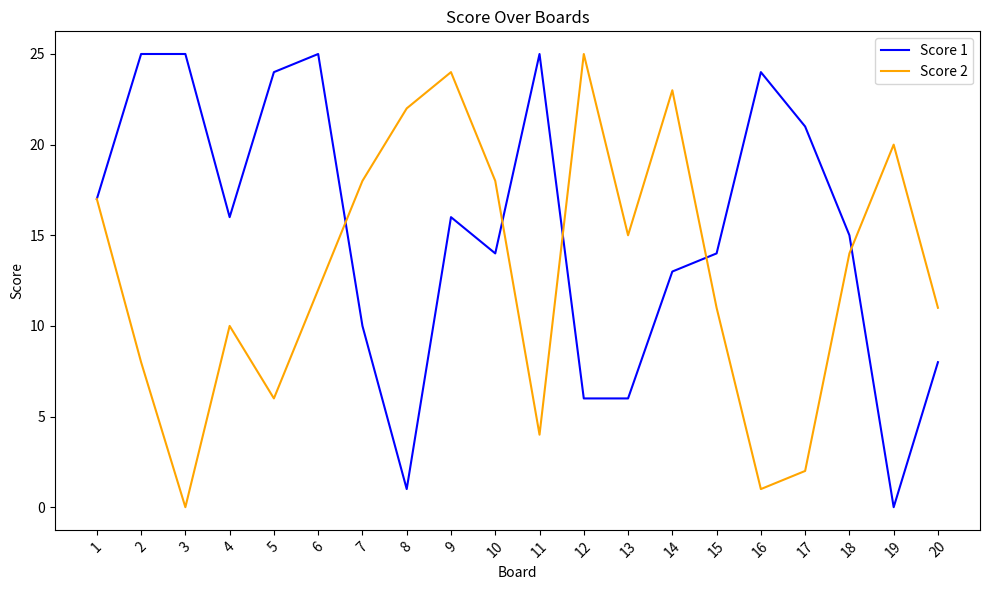

Does the chart display data point markers on the line(s)?

No